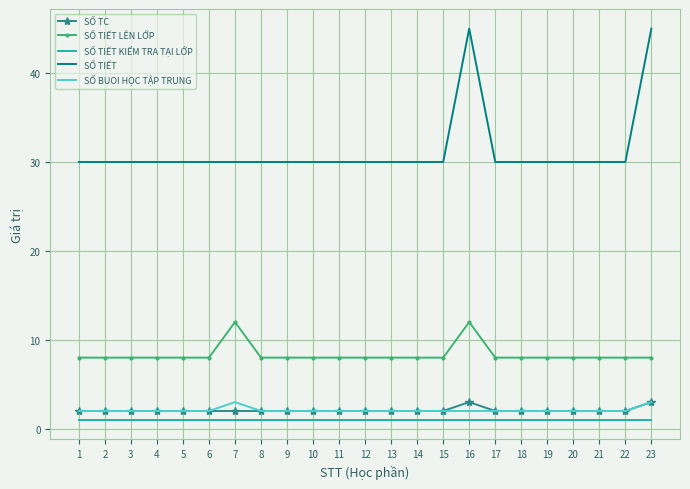

True or false: SỐ TIẾT KIỂM TRA TẠI LỚP and SỐ TC cross at least once.

False